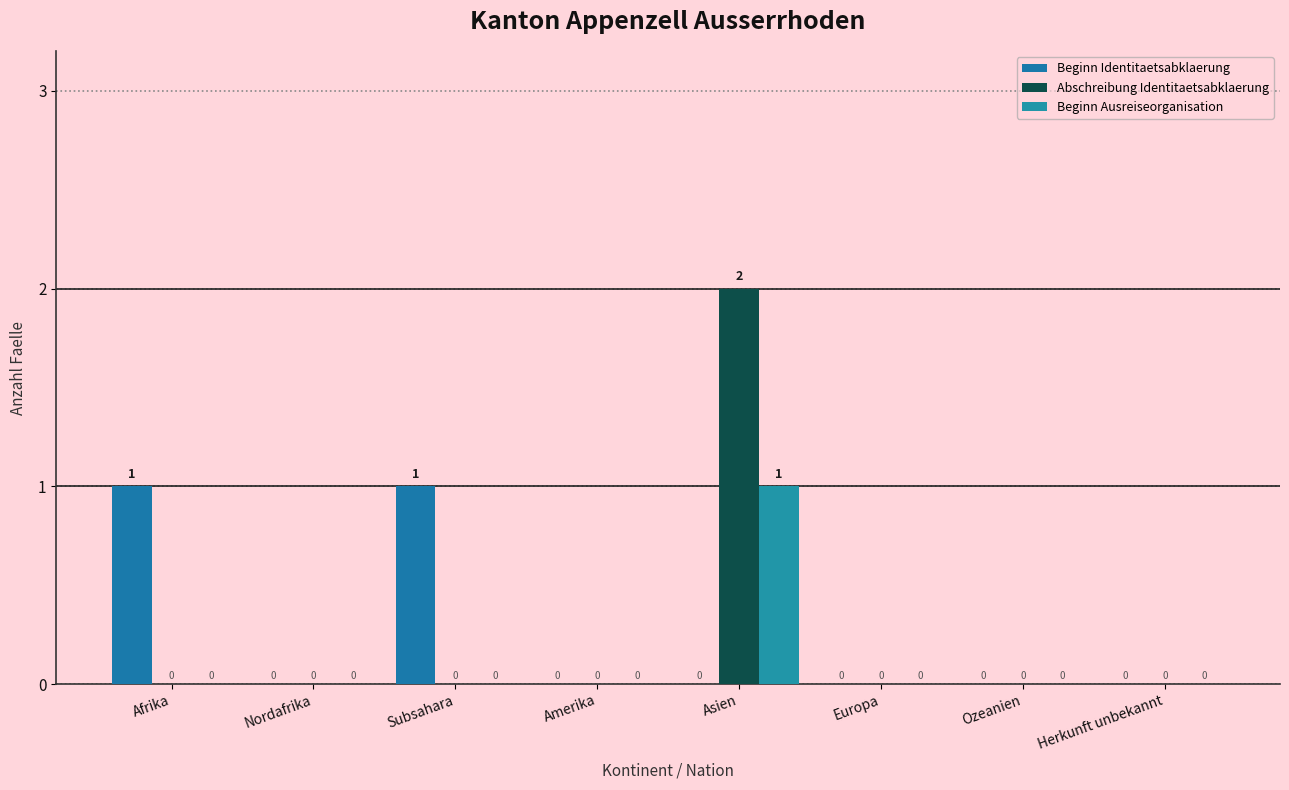

Reading right to left, list all the values displayed in this chart.

Beginn Identitaetsabklaerung: 0	0	0	0	0	1	0	1
Abschreibung Identitaetsabklaerung: 0	0	0	2	0	0	0	0
Beginn Ausreiseorganisation: 0	0	0	1	0	0	0	0